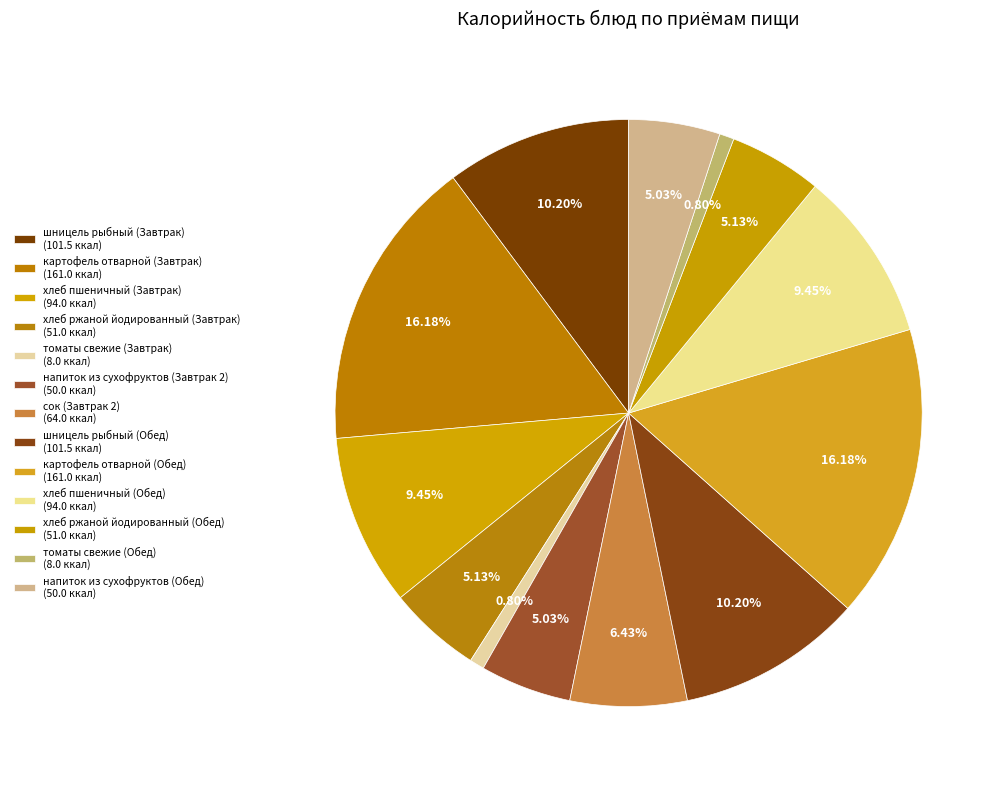

Which has a higher value, хлеб ржаной йодированный (Завтрак) or напиток из сухофруктов (Завтрак 2)?

хлеб ржаной йодированный (Завтрак)